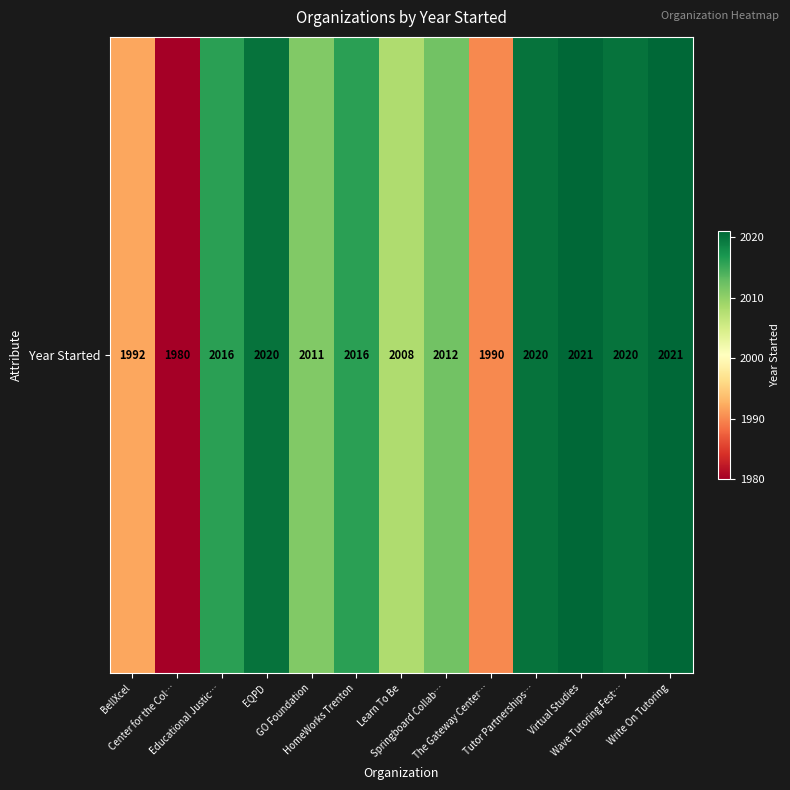

What is the approximate value at BellXcel, to the nearest 5?

1990